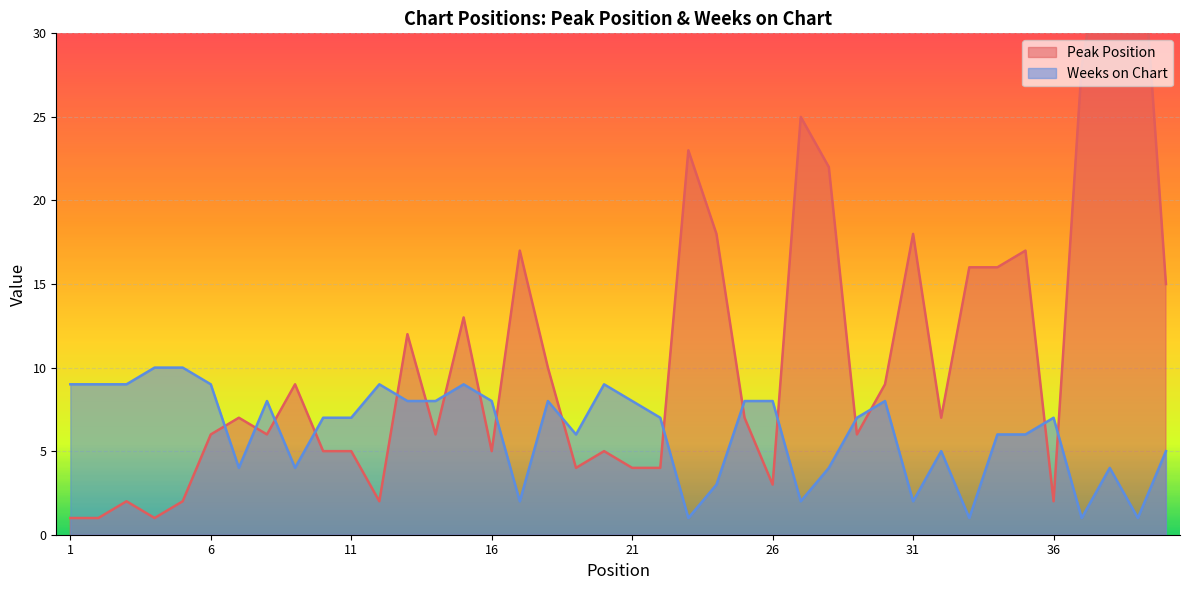

Is the value of Peak Position at 29 greater than the value of Weeks on Chart at 15?

No